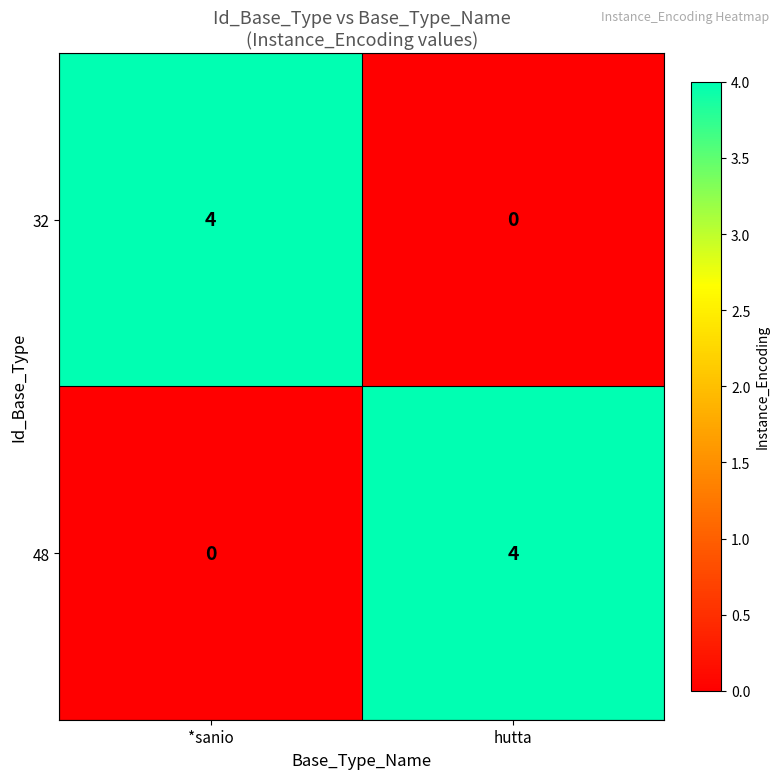

How many distinct data groups are displayed?

2